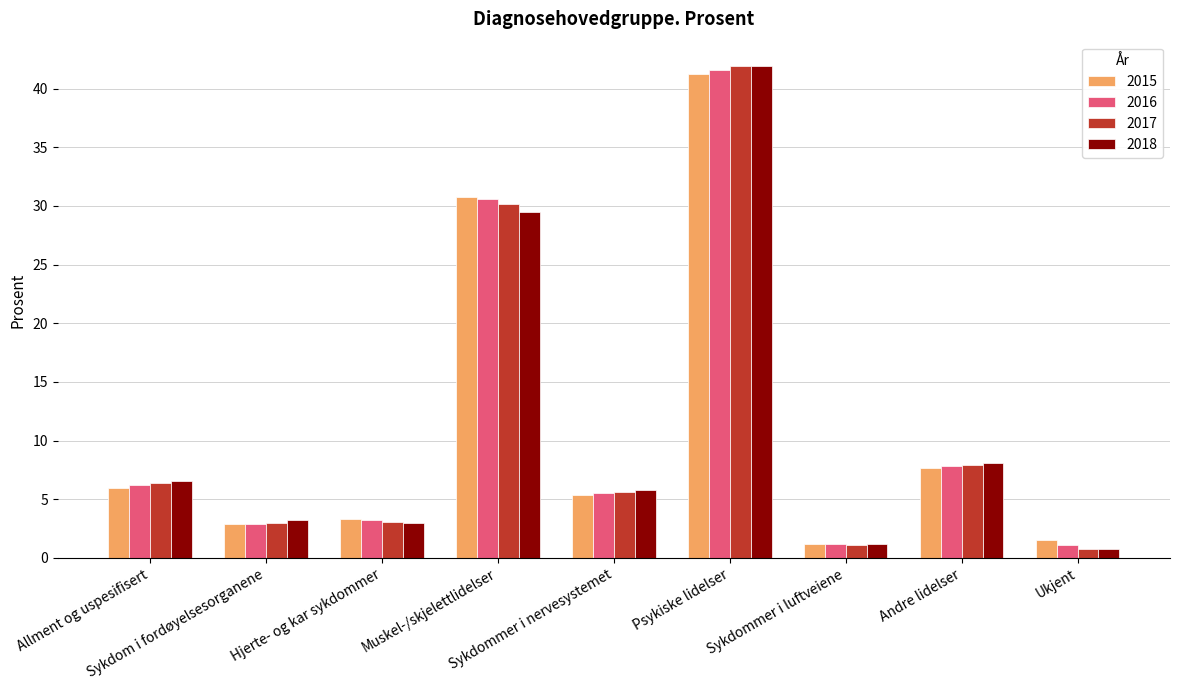

Where does the 2017 series first go above 5?

Allment og uspesifisert